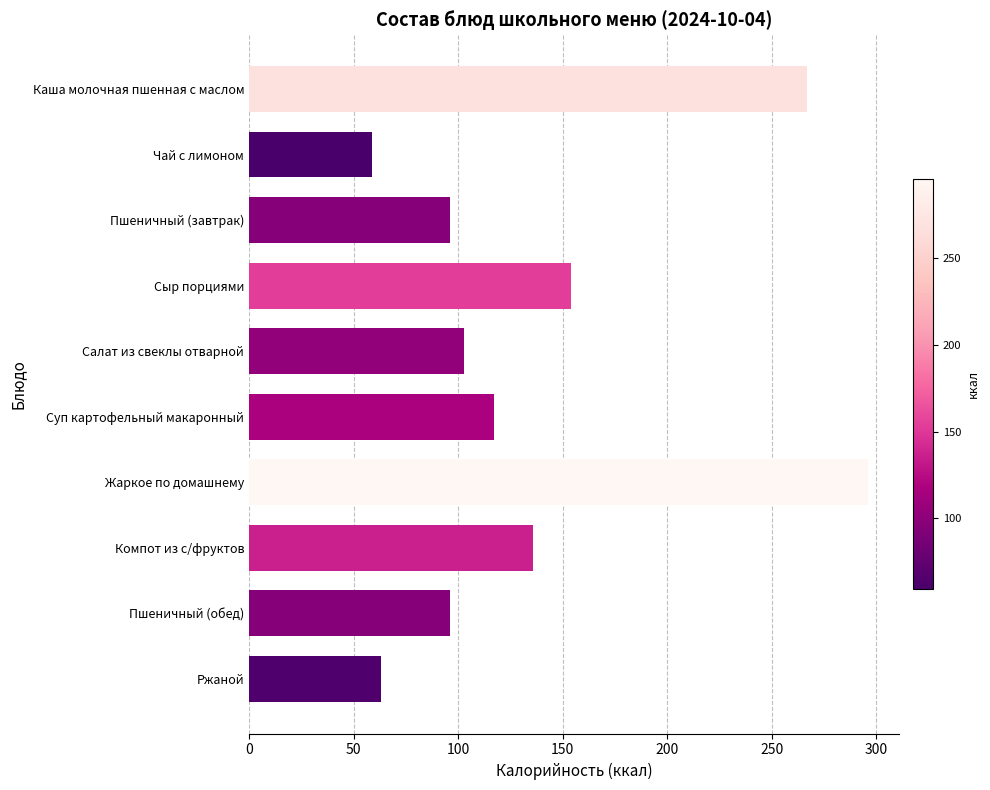

Where is the data nearest to the value 177?

Сыр порциями